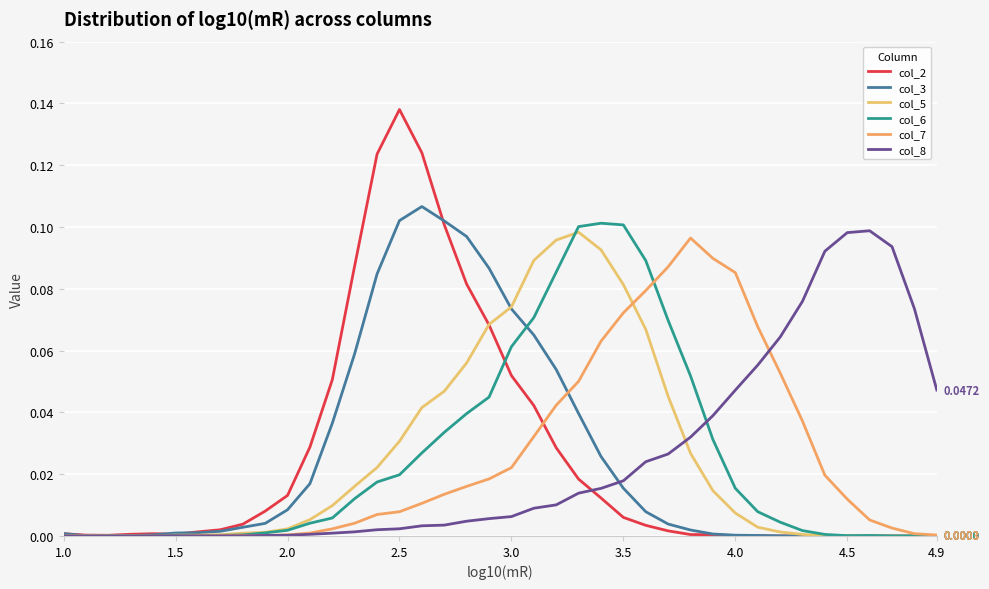

What are all the series names shown in the legend?

col_2, col_3, col_5, col_6, col_7, col_8